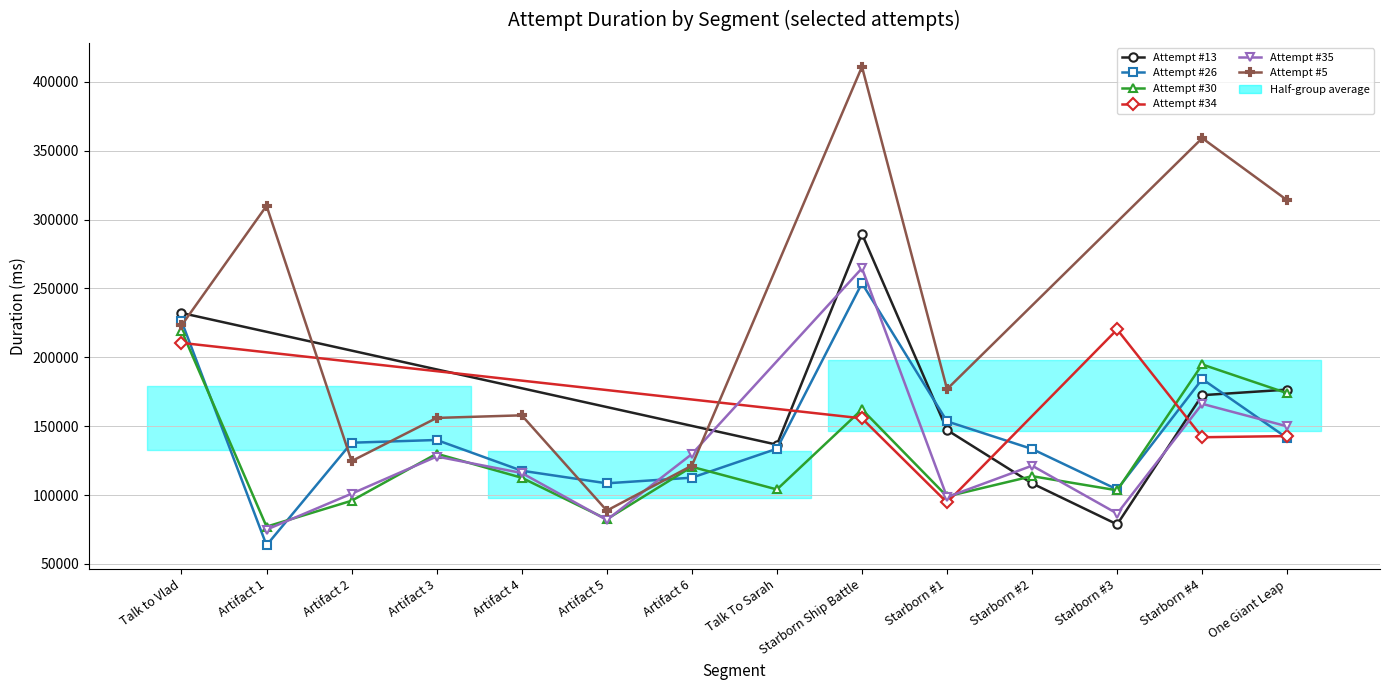

Does the chart have visible grid lines?

Yes